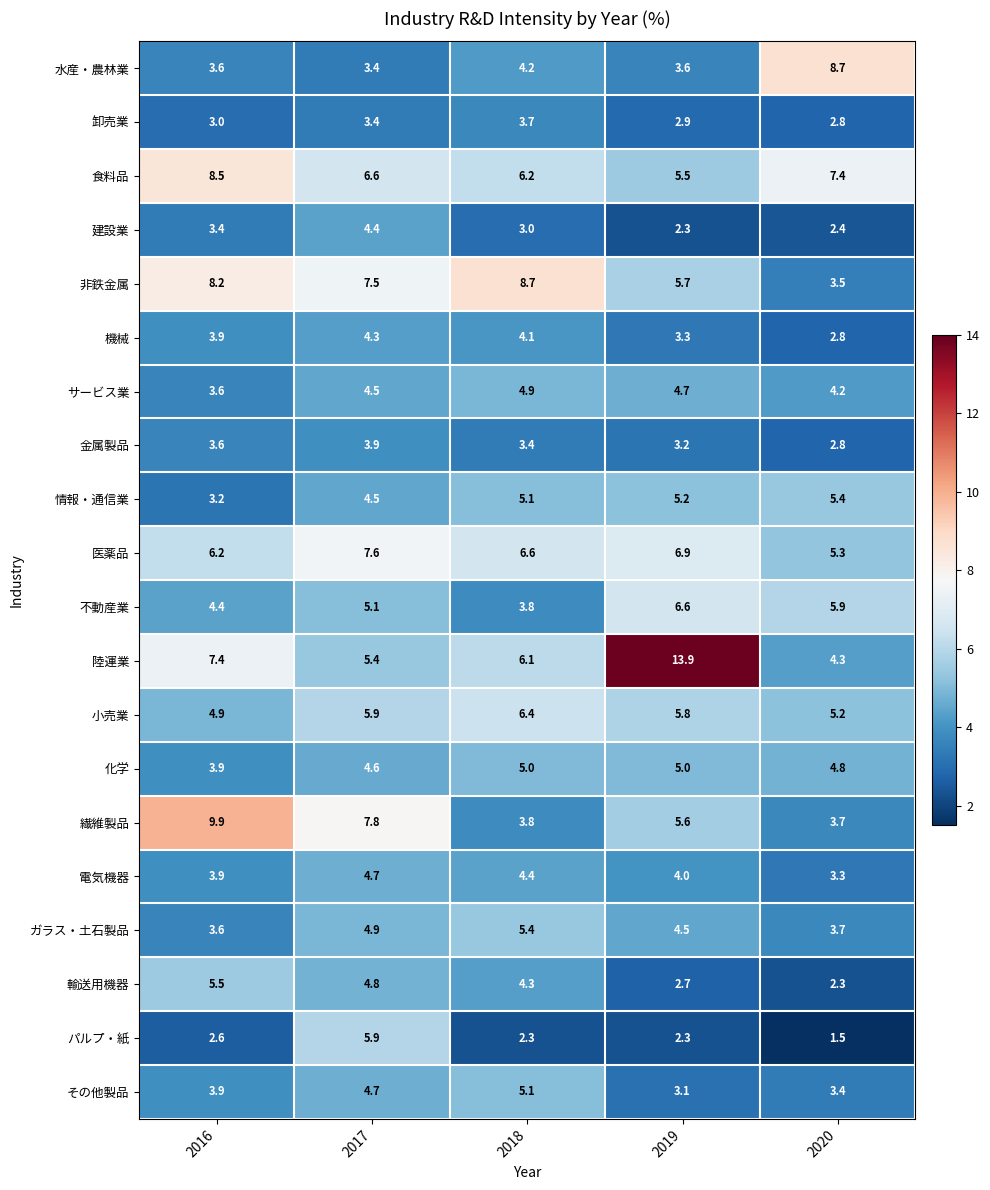

What is the total value across all series at 2019?

96.8